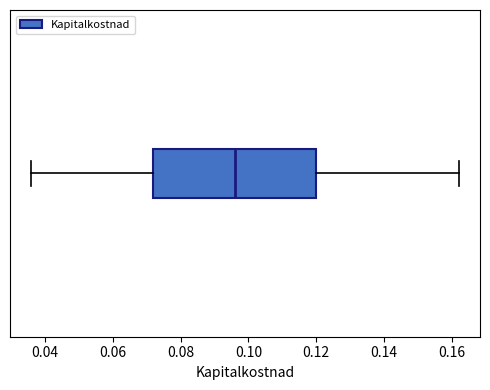

Where is the left edge of the box on the x-axis? The values are not printed on the chart, so give them approximately, as read against the axis.

0.072